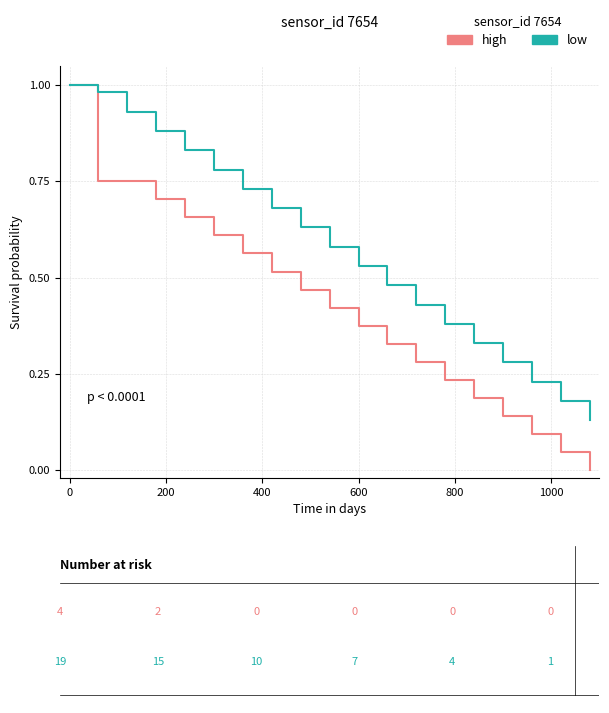

True or false: low has more than 1 points higher than both neighbors.

False